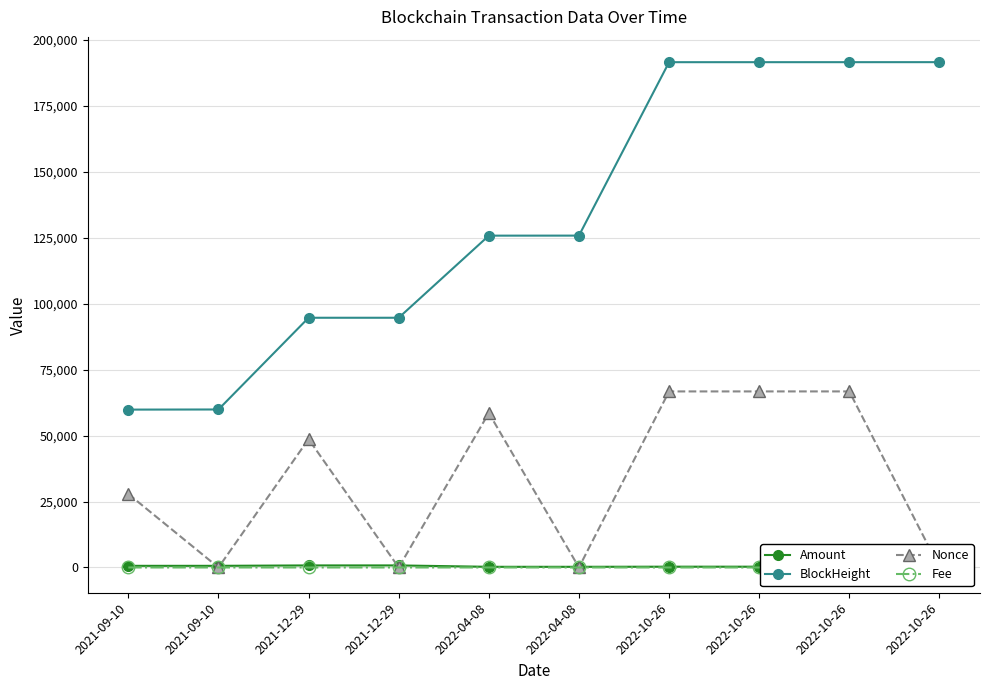

Which category has the lowest value across all series?

2021-09-10